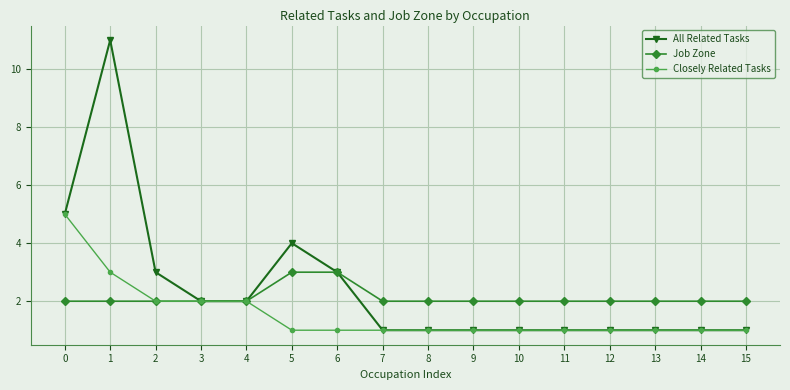

Reading right to left, what are all the values shown in this chart?

All Related Tasks: 15=1	14=1	13=1	12=1	11=1	10=1	9=1	8=1	7=1	6=3	5=4	4=2	3=2	2=3	1=11	0=5
Job Zone: 15=2	14=2	13=2	12=2	11=2	10=2	9=2	8=2	7=2	6=3	5=3	4=2	3=2	2=2	1=2	0=2
Closely Related Tasks: 15=1	14=1	13=1	12=1	11=1	10=1	9=1	8=1	7=1	6=1	5=1	4=2	3=2	2=2	1=3	0=5